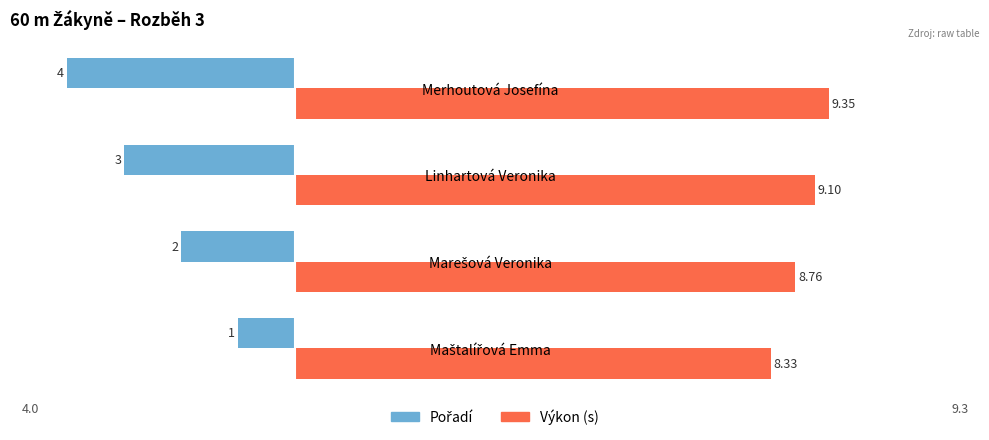

Which label corresponds to the largest value in the chart?

Merhoutová Josefína